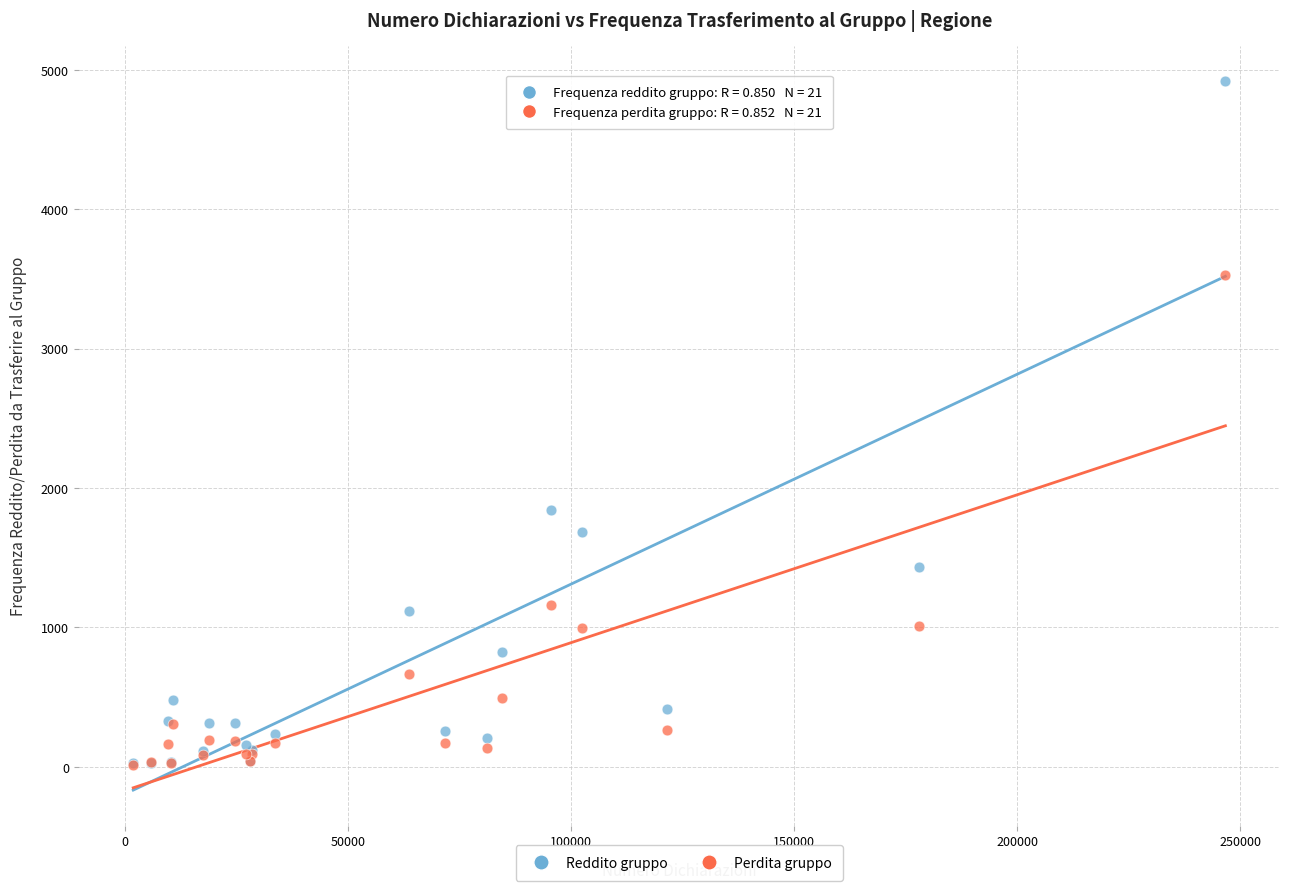

Across all series, what Y value is closest to 2466?

1843